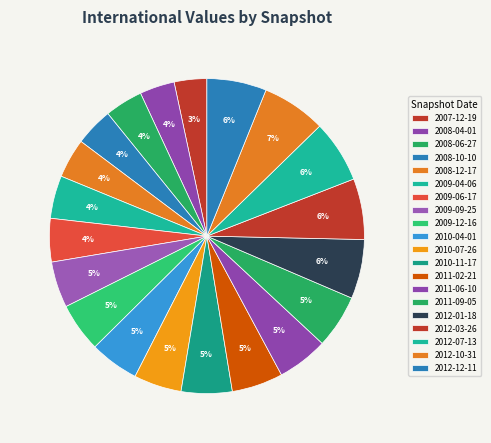

To the nearest percent, what percentage of the pie is 2007-12-19?

3%